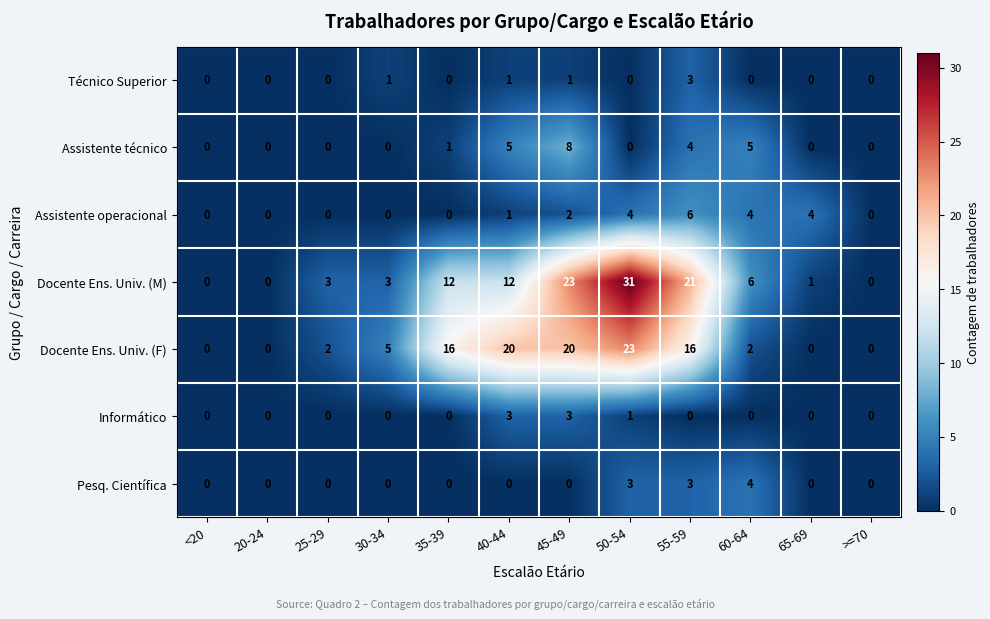

What is the approximate value of Assistente operacional at 55-59?

6